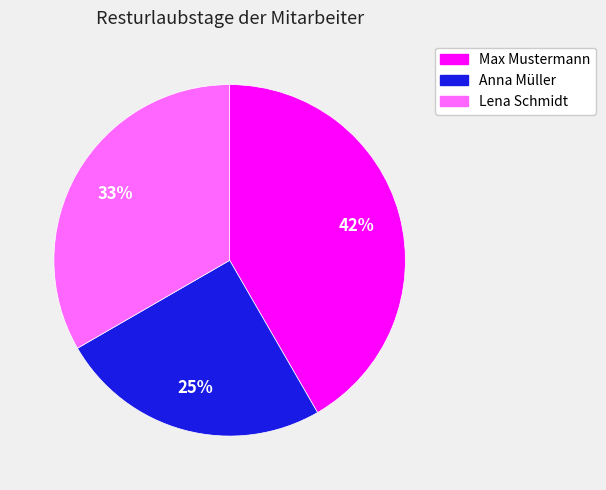

What is the ratio of the value at Lena Schmidt to the value at Anna Müller?

1.3